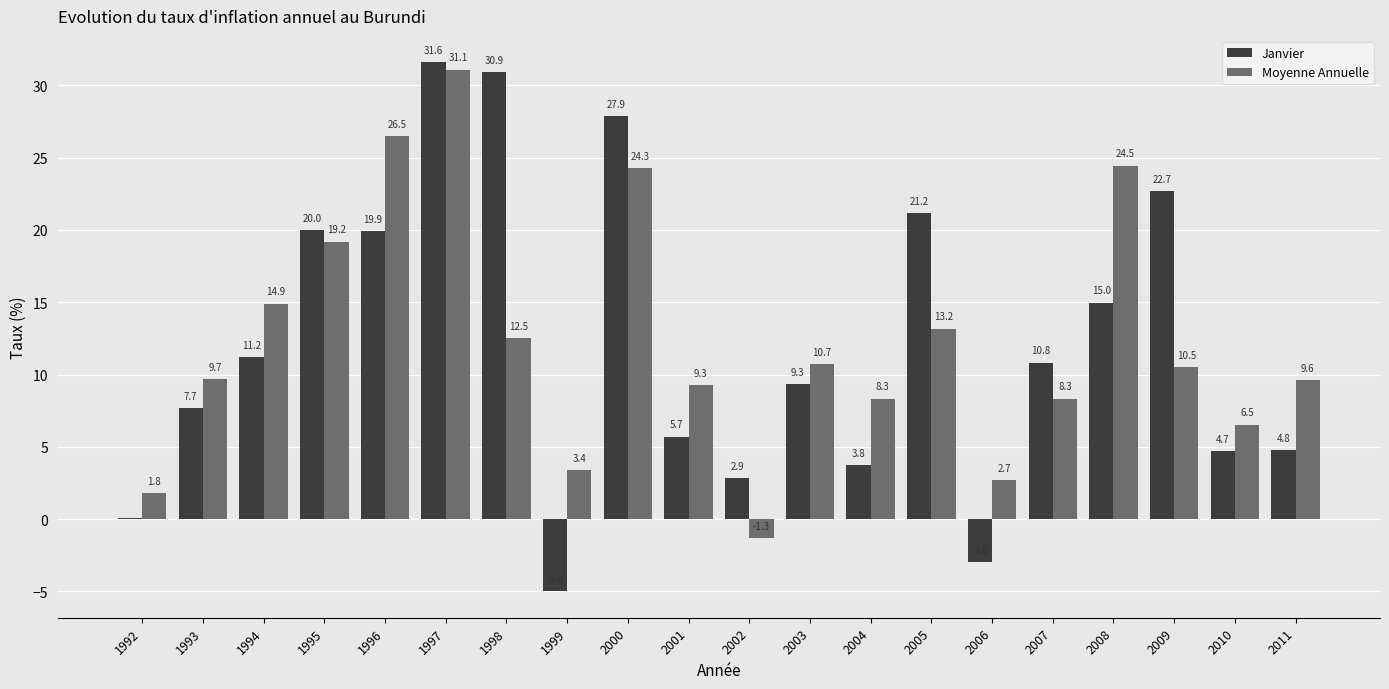

Which label corresponds to the largest value in the chart?

1997